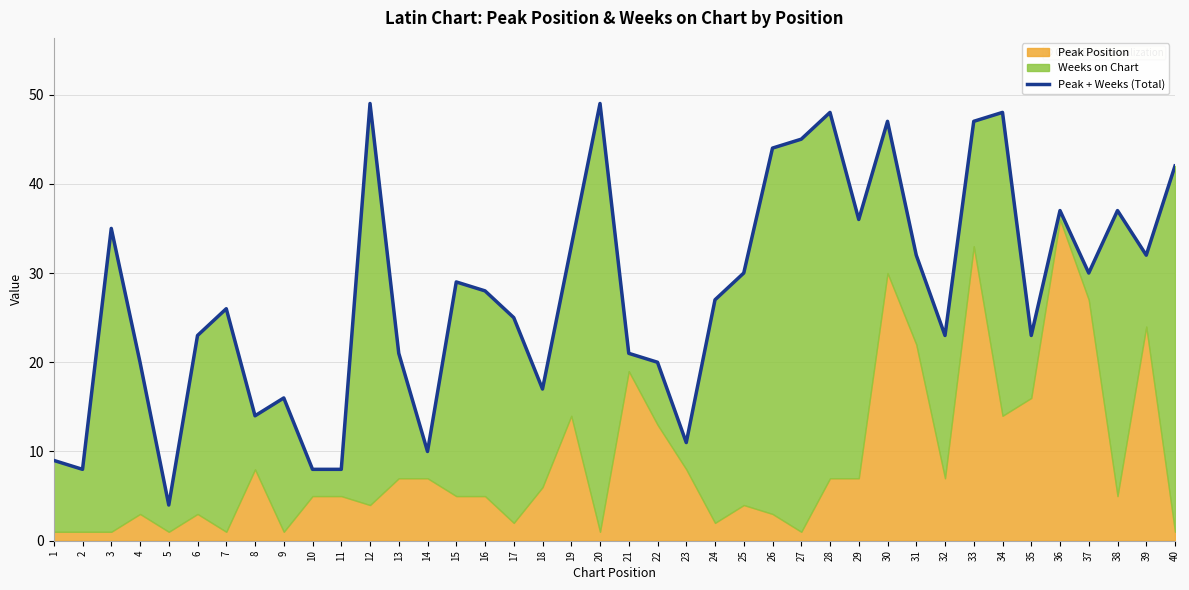

What is the ratio of the value at 10 to the value at 37?

0.3